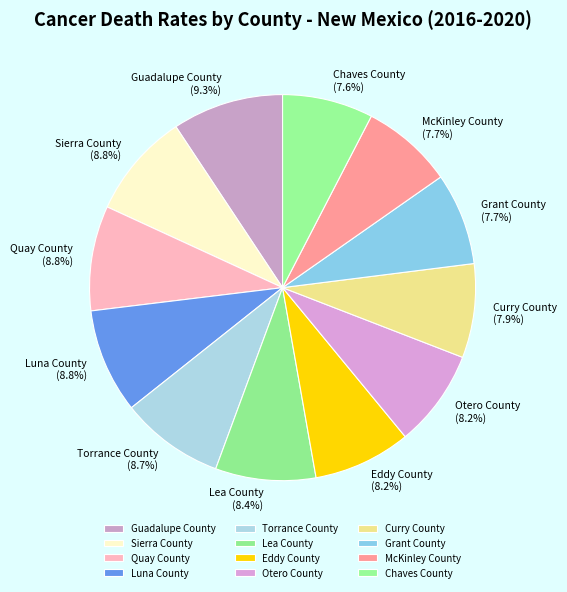

What is the ratio of the value at Otero County to the value at Chaves County?

1.1